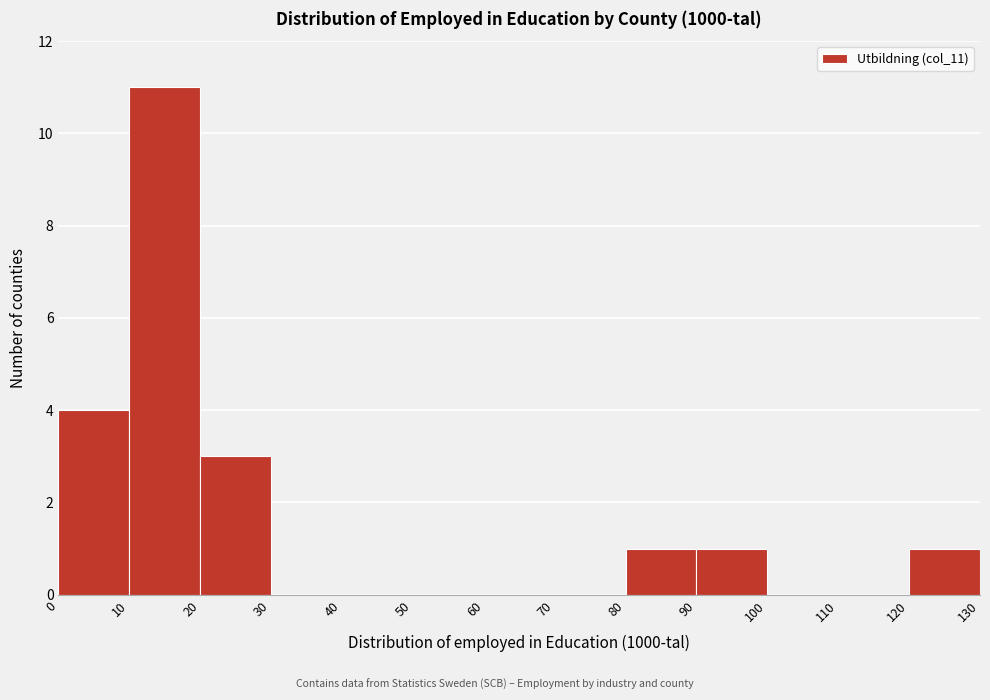

How tall is the bar that spans 20 to 30 on the x-axis? The values are not printed on the chart, so give them approximately, as read against the axis.

3